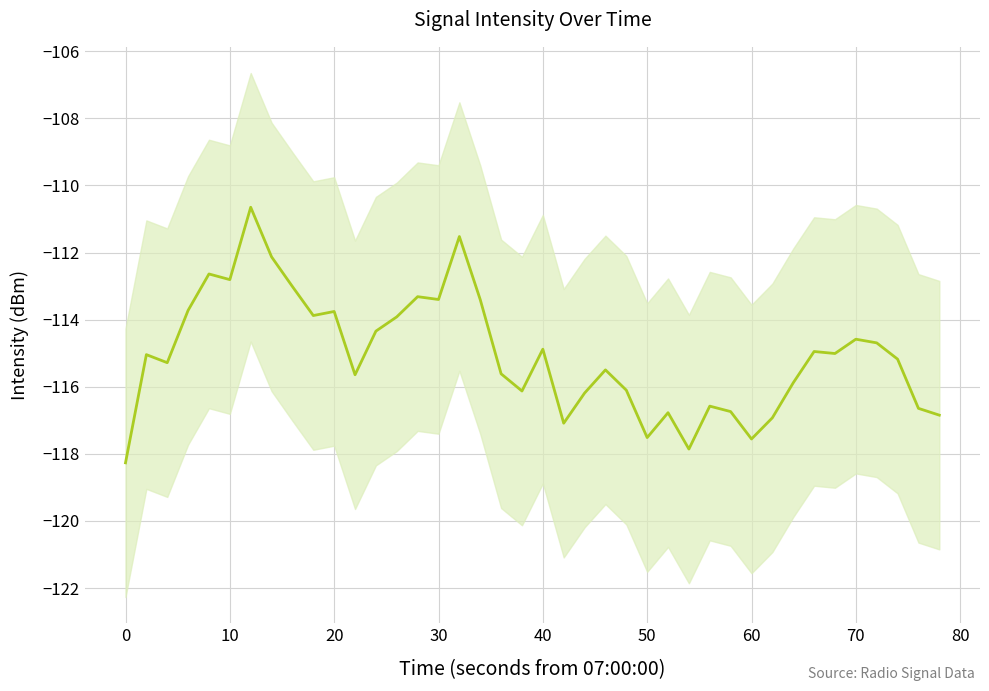

What is the value of the 12th point from the left?

-115.6